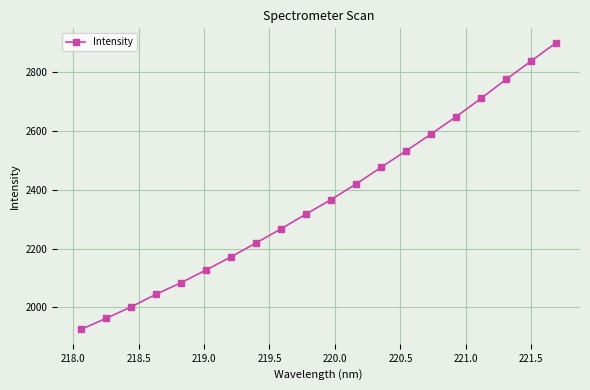

What is the value of the 19th point from the left?

2839.2